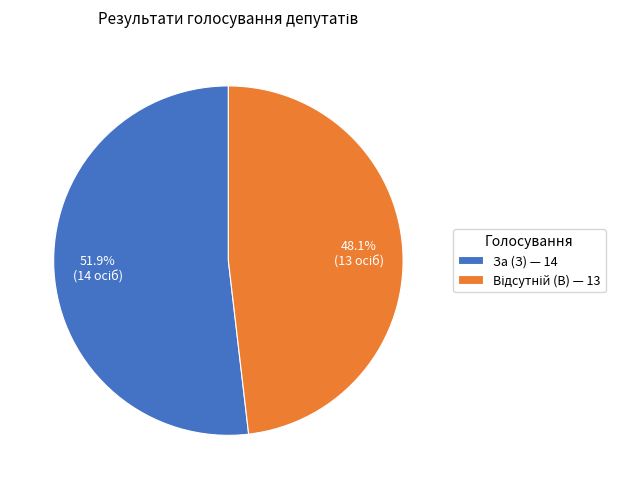

To the nearest percent, what is the average slice percentage?

50%